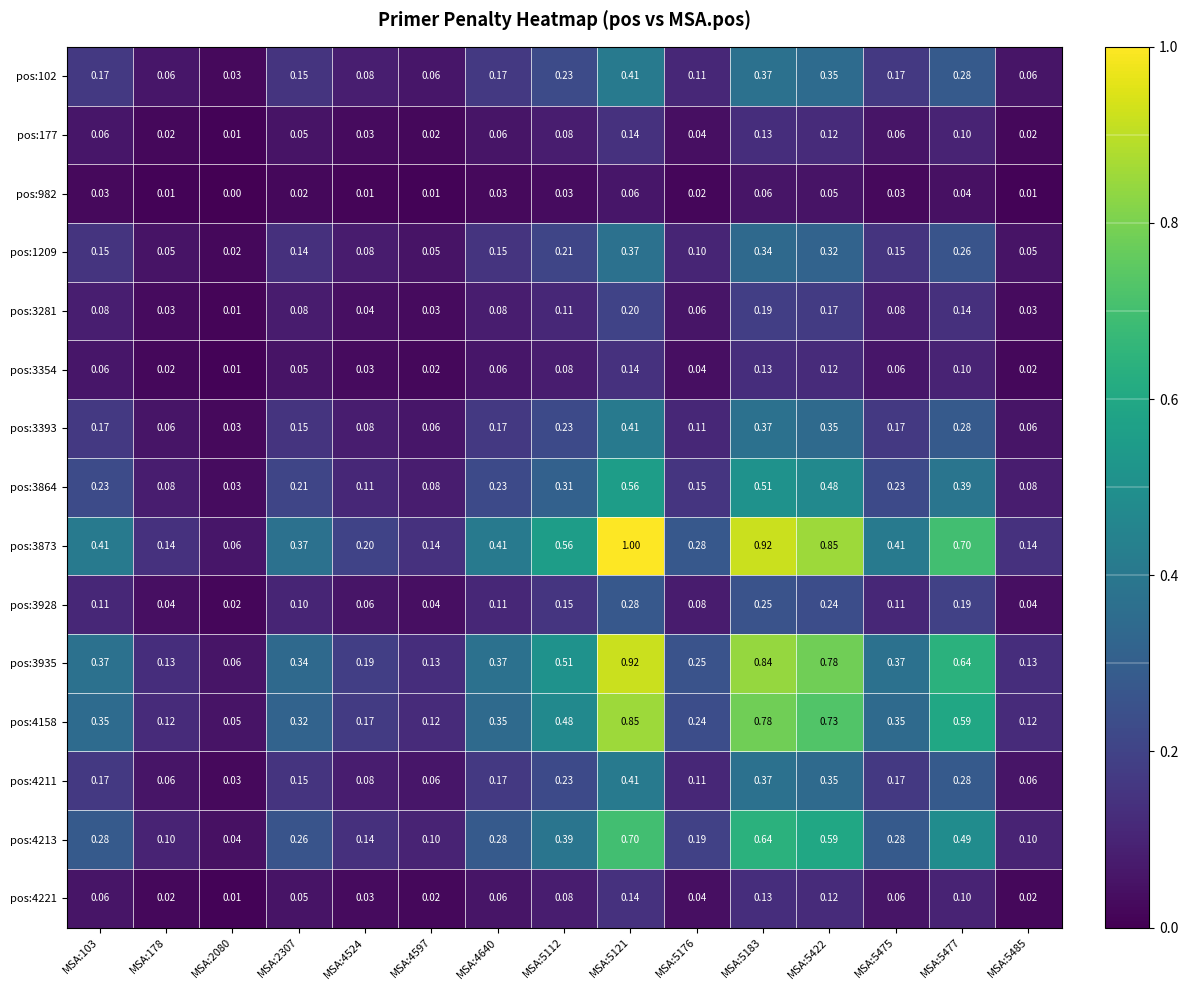

Is the value of pos:4211 at MSA:5183 greater than the value of pos:3864 at MSA:5176?

Yes